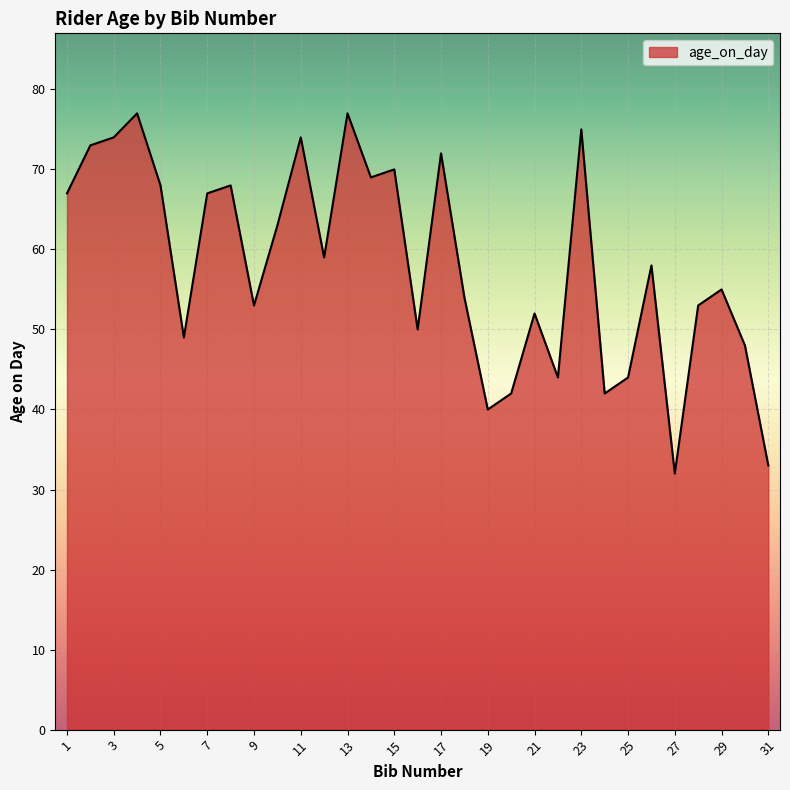

How many interior local peaks (higher than both neighbors) does the data have?

10